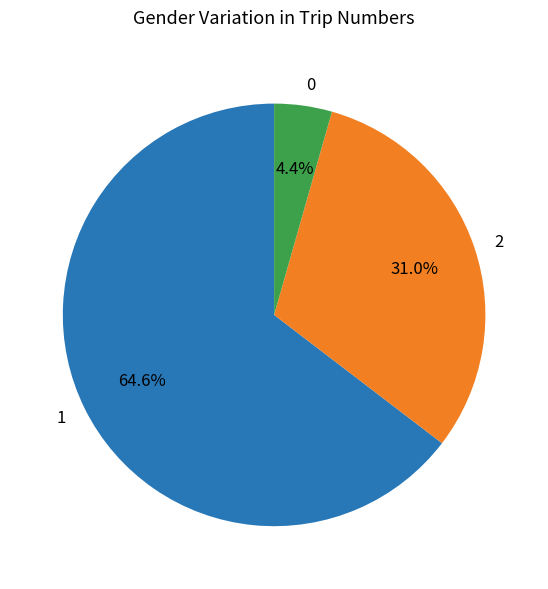

Rank the categories by value from lowest to highest.

0, 2, 1